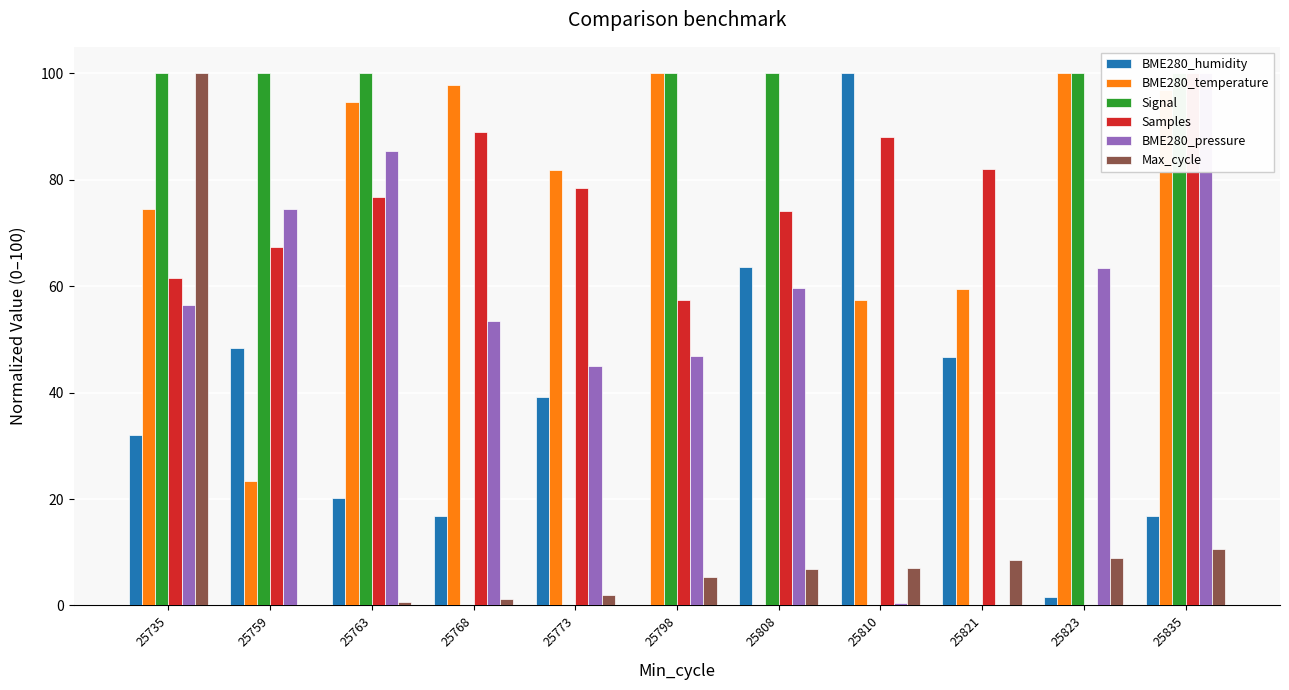

What is the average value of the Max_cycle series?

13.7